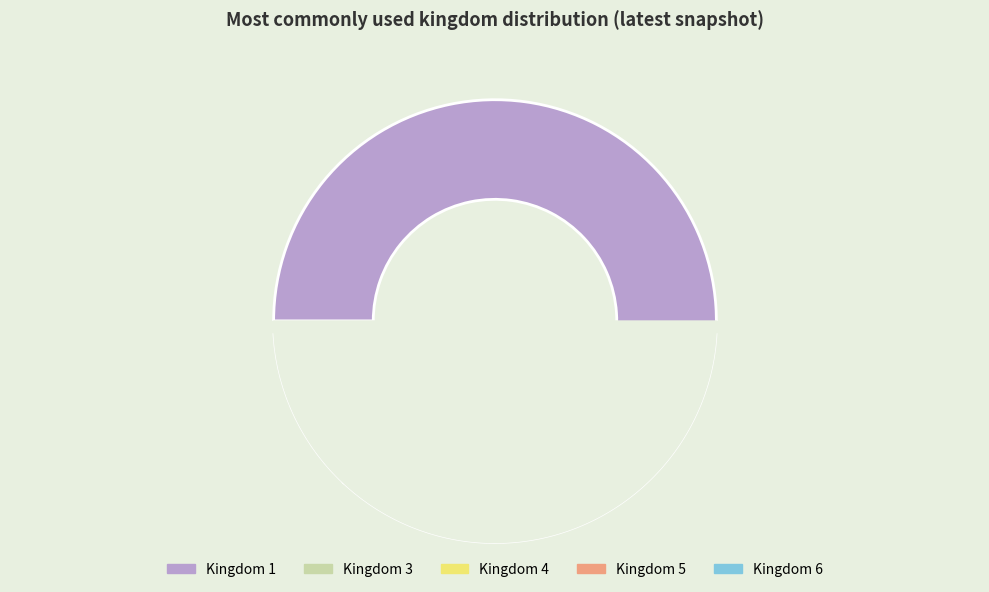

To the nearest percent, what is the difference between the largest and smallest slice percentages?

87%